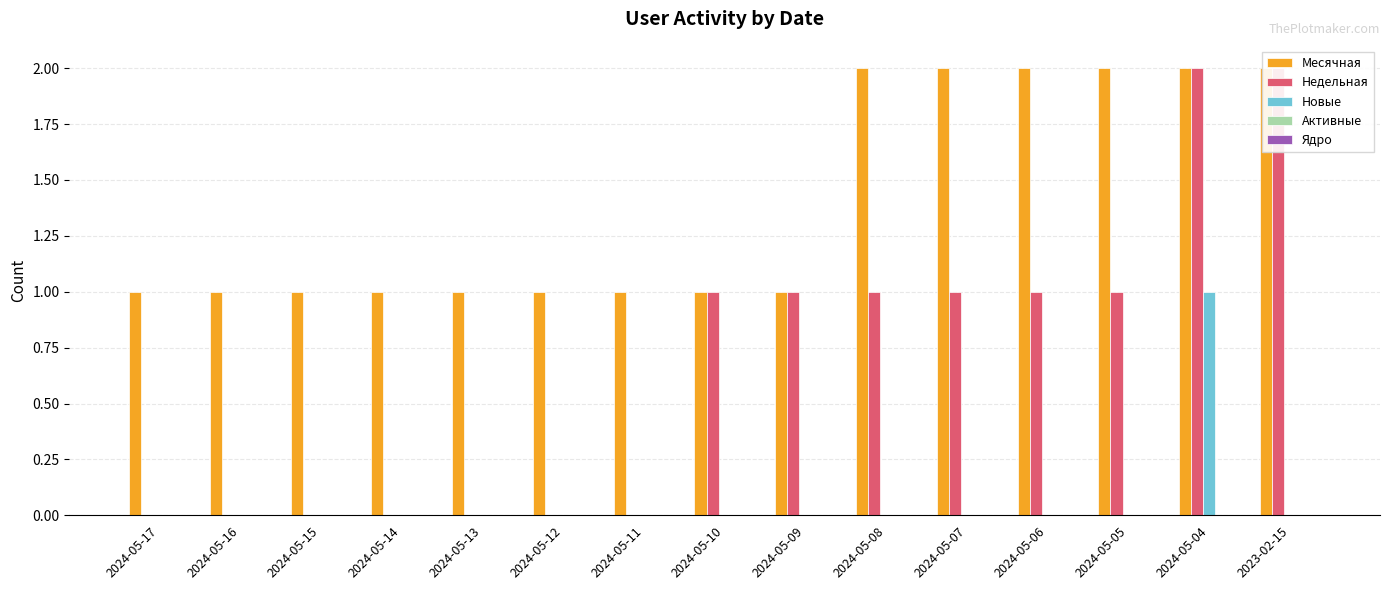

What is the label of the 8th bar from the left?

2024-05-10